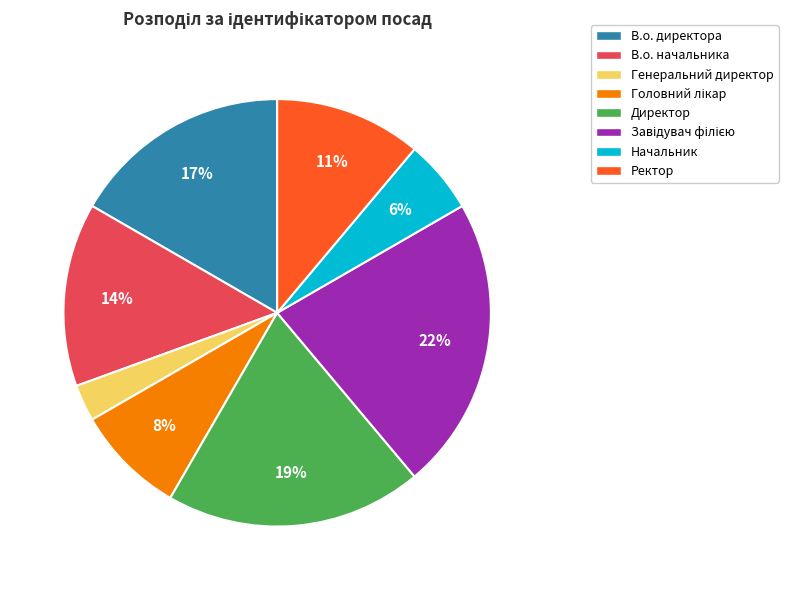

Which category has the smallest portion of the pie?

Генеральний директор